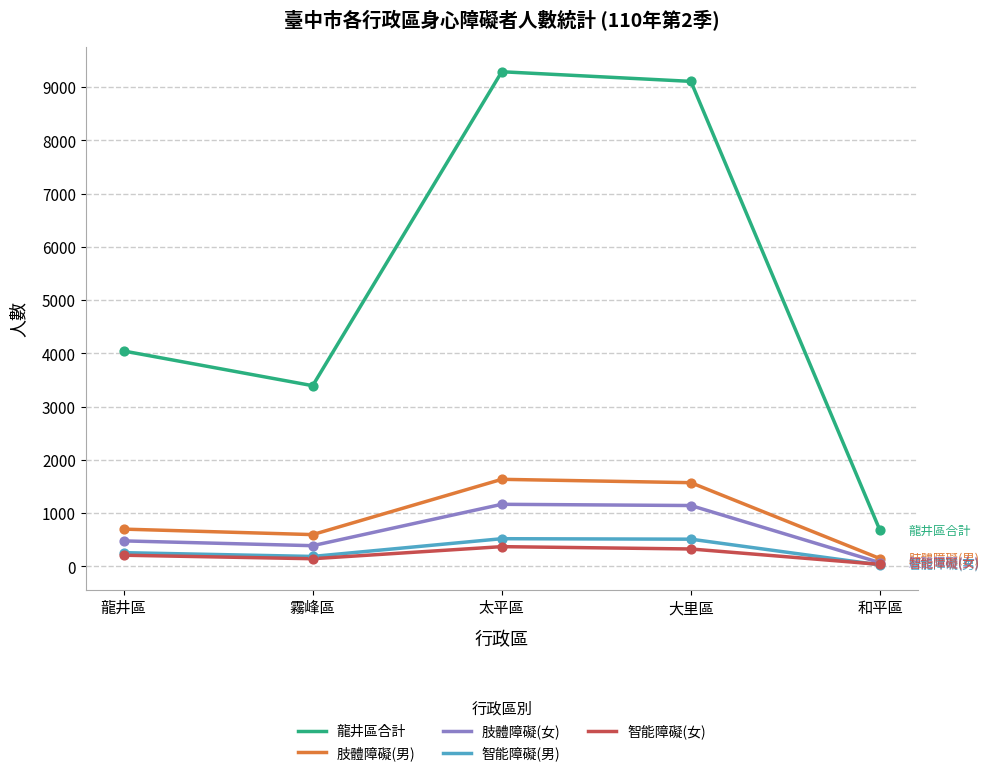

What is the total value across all series at 和平區?

959